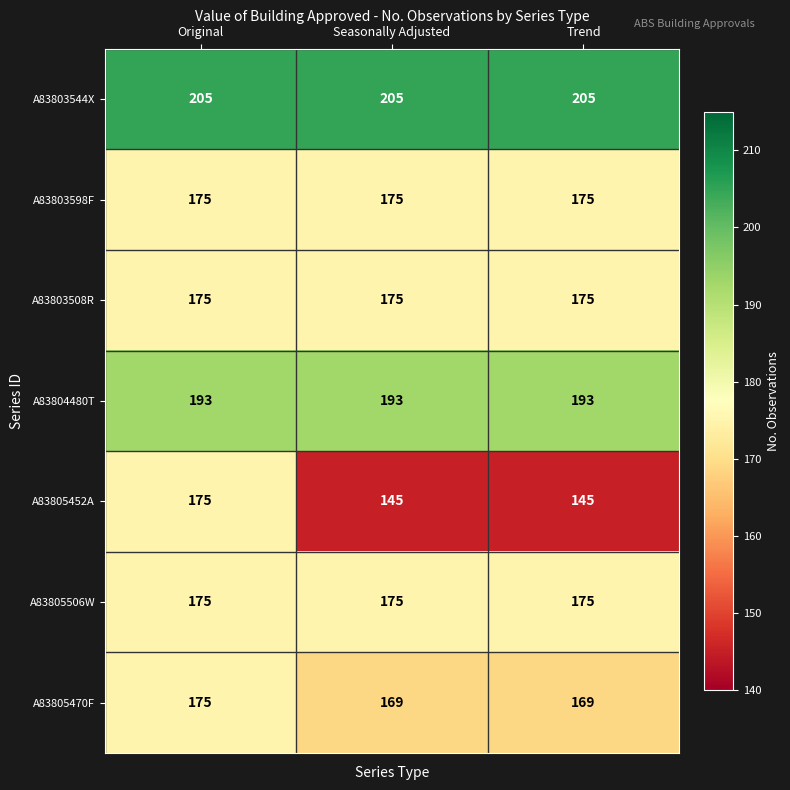

Count the number of categories in the chart.

3